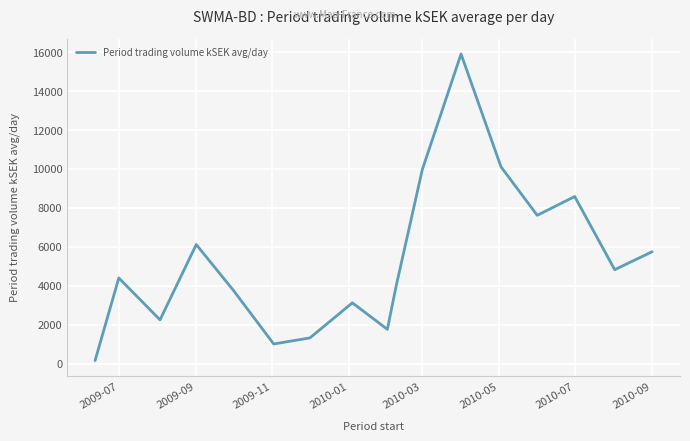

Reading left to right, transcribe all the data shown in this chart.

152.4	4398.6	2244.7	6116.0	3739.5	1003.9	1315.9	3119.7	1756.6	3969.7	9972.7	15912.2	10110.9	7618.4	8585.1	4823.2	5747.5